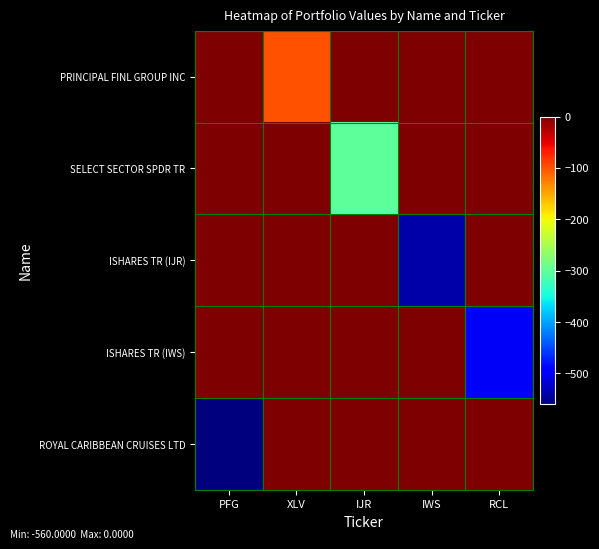

Count the number of categories in the chart.

5